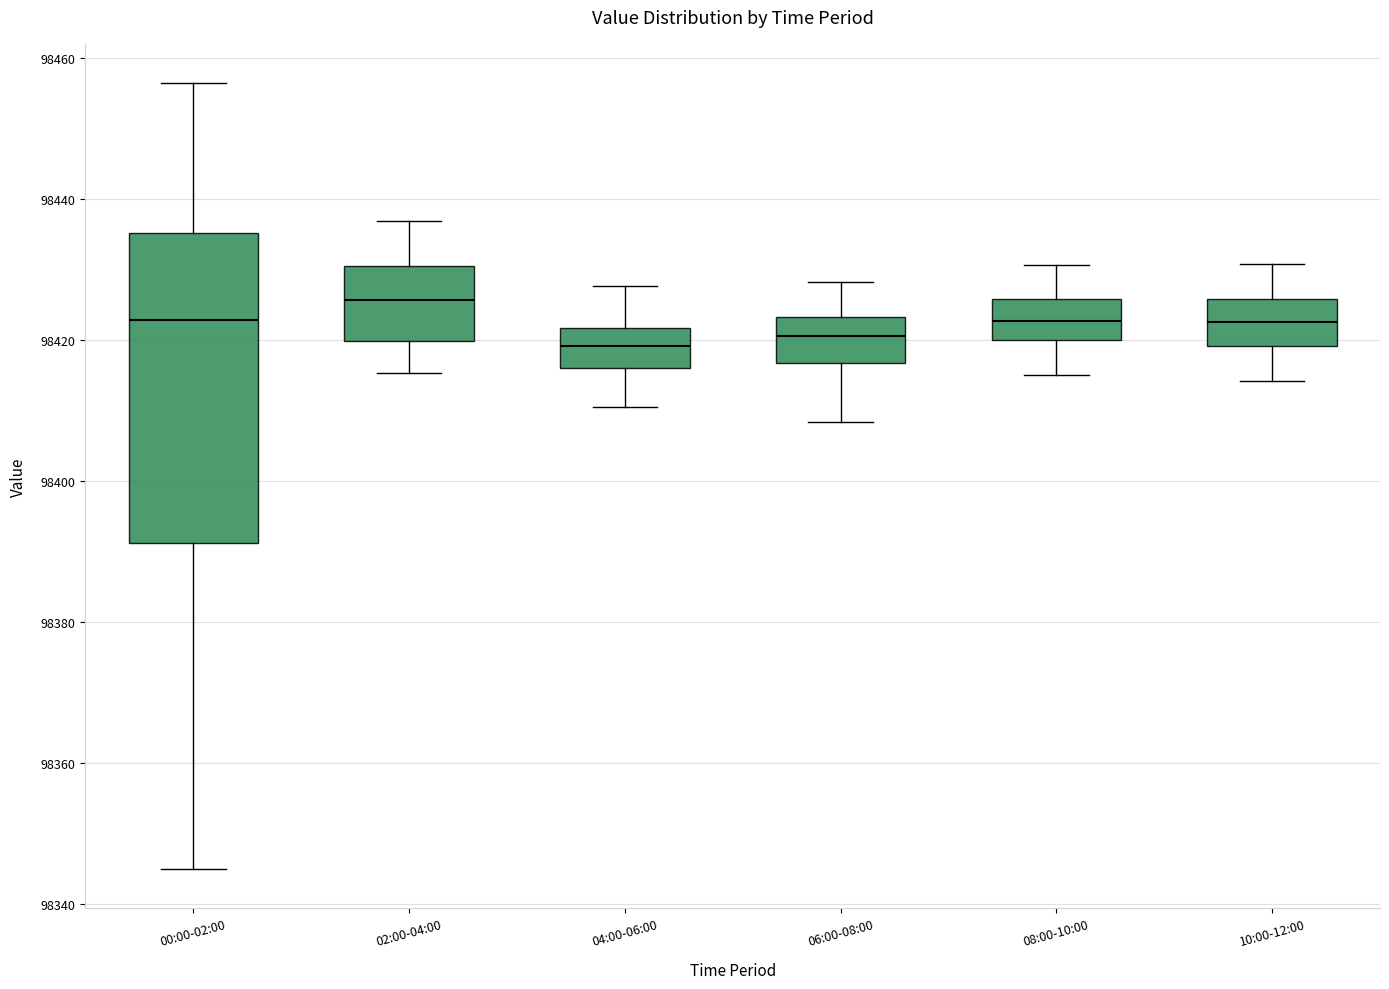

Which box's median line is the highest?

02:00-04:00